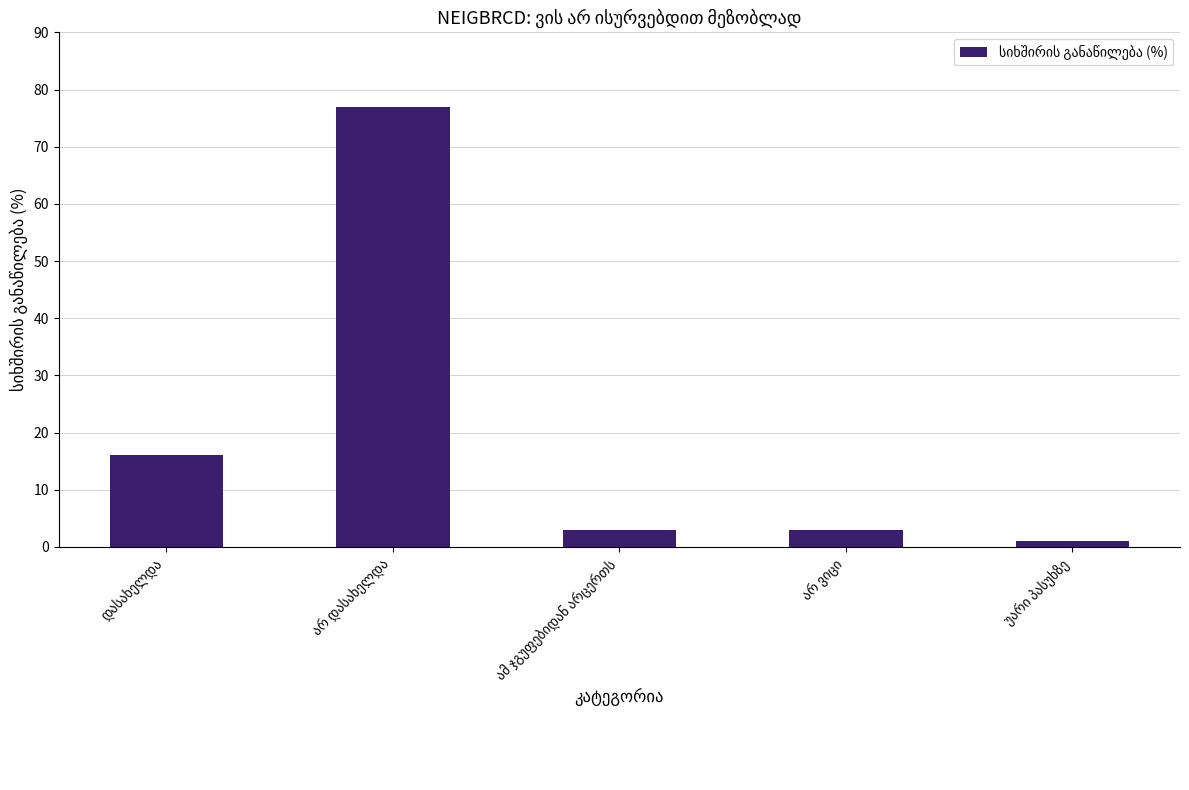

What is the difference between the maximum and minimum values?

76